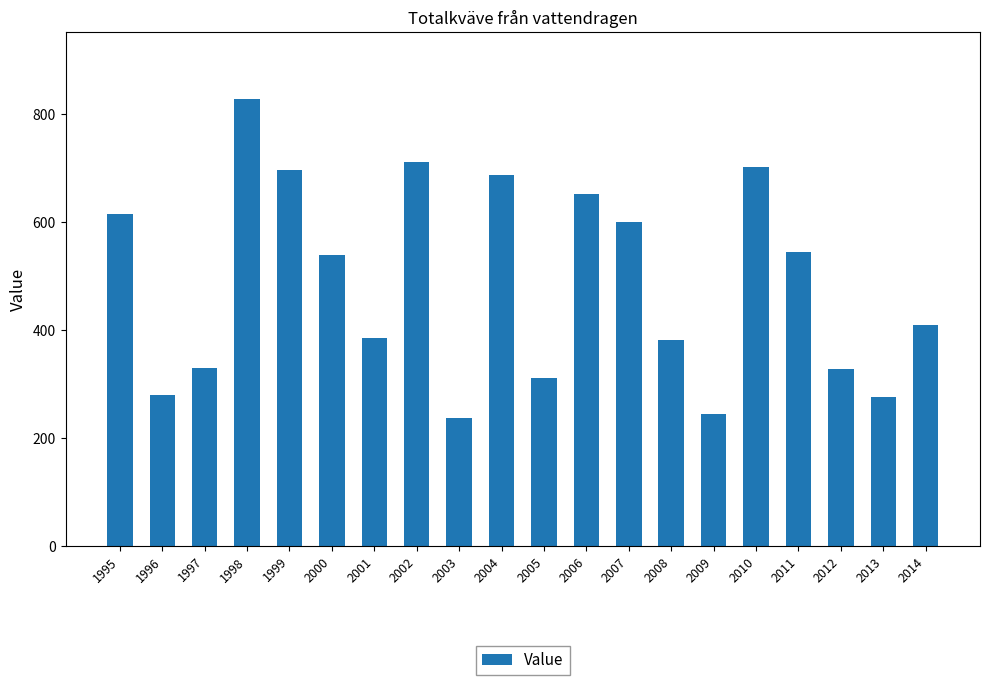

What is the approximate value at 1996?

278.9